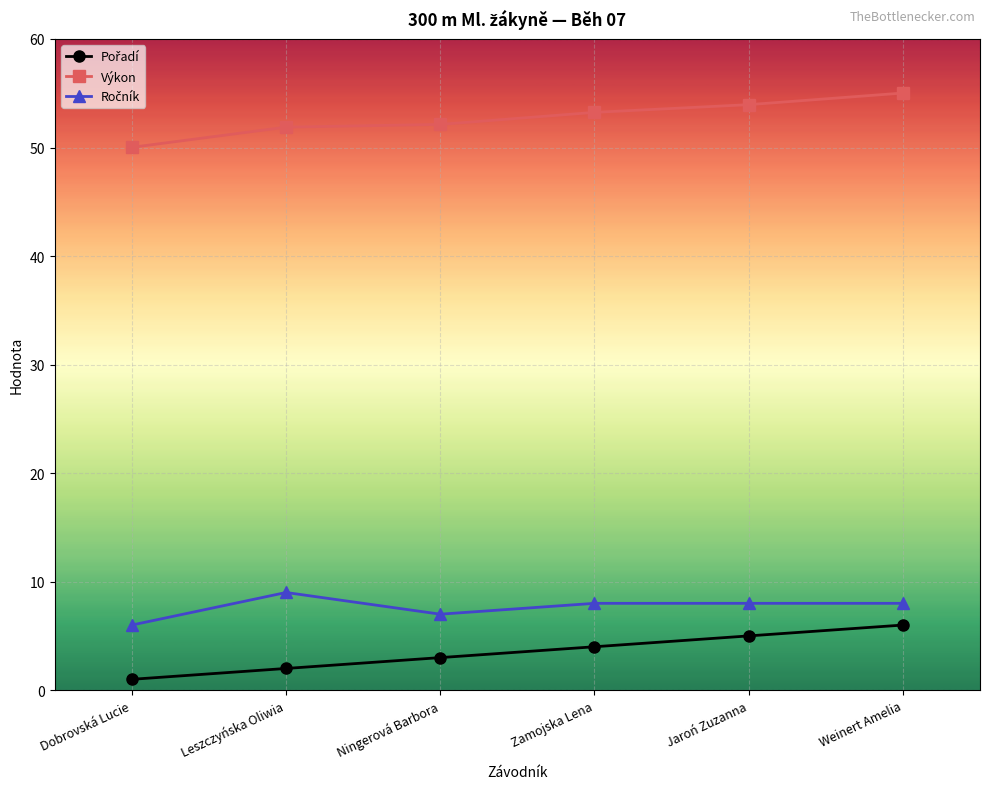

What is the greatest value displayed?

55.0